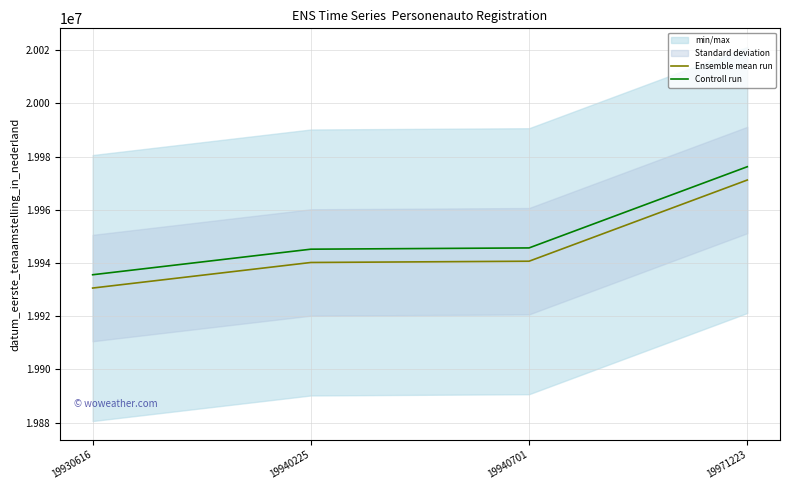

At 19940701, list the series in order from largest to smallest.

Controll run, Ensemble mean run